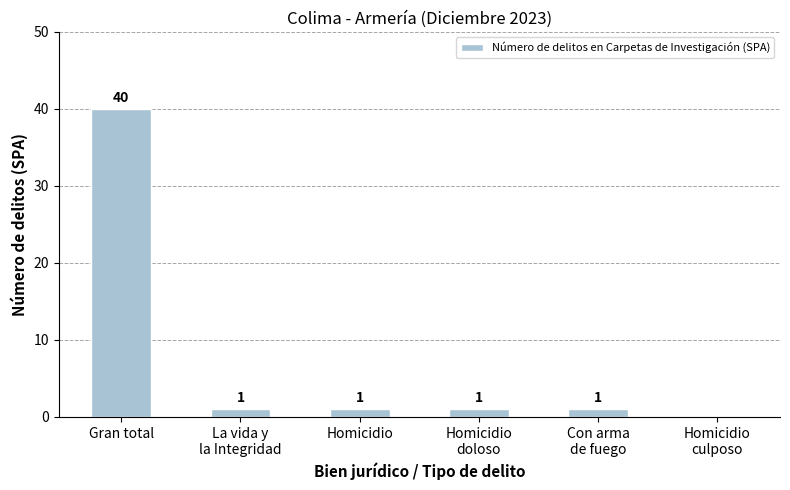

Is it true that the value at Homicidio
culposo is 25?

False